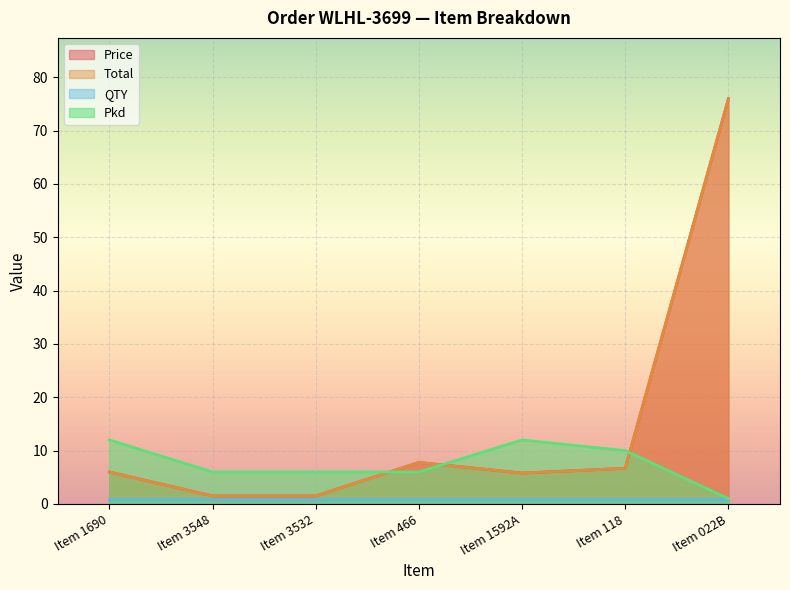

What position from the left is Item 3532?

3